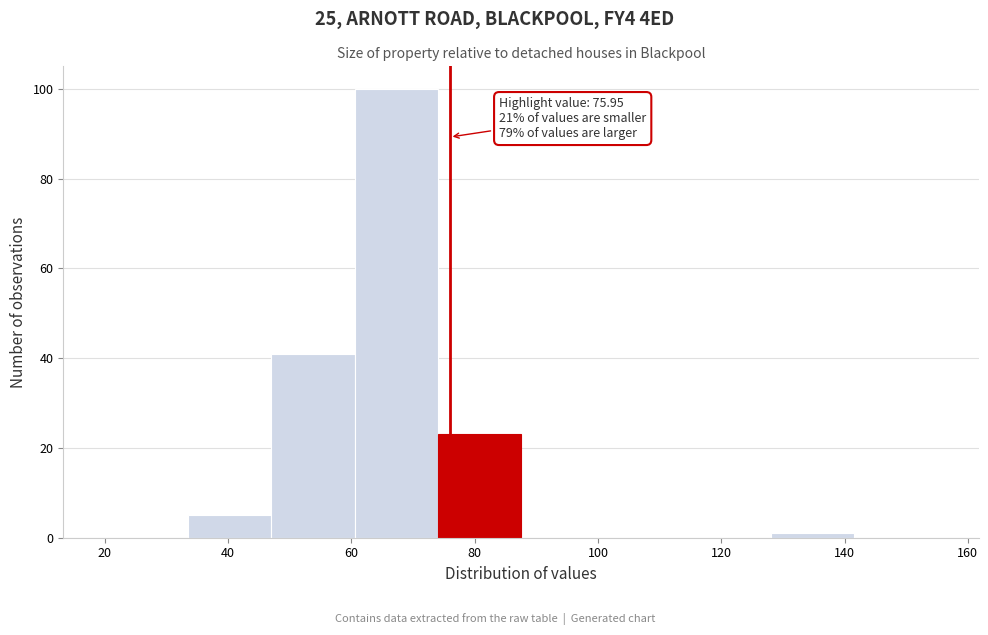

Over which range of the x-axis is the bar tallest?

60.5 to 74.0